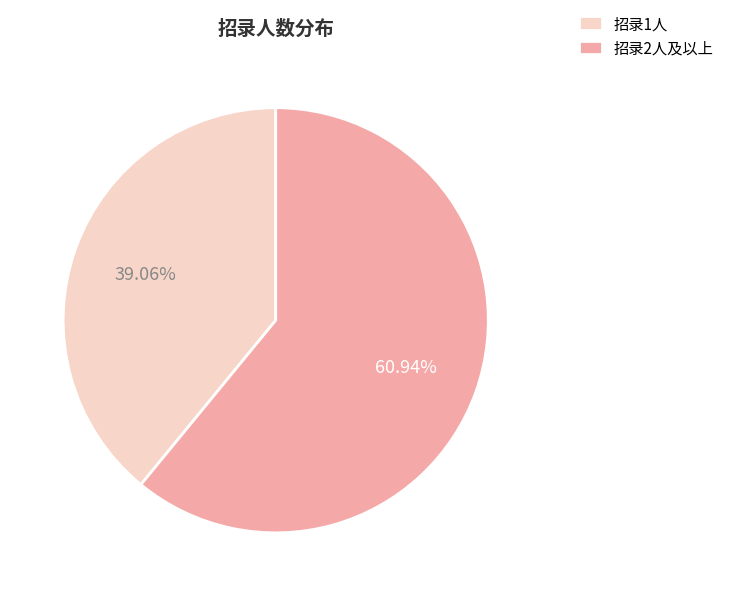

What is the largest slice in the pie chart?

招录2人及以上